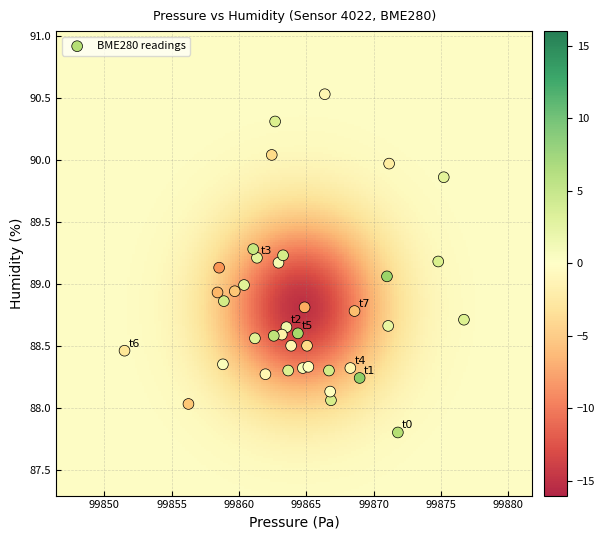

What is the range of Y values (max minus min)?

2.7